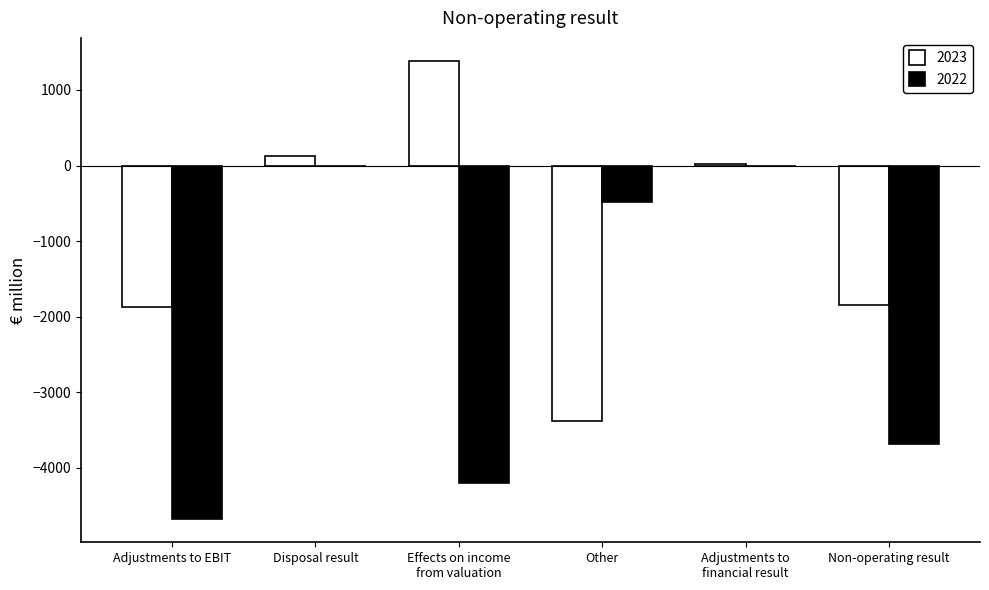

Which series has the largest total across all categories?

2023